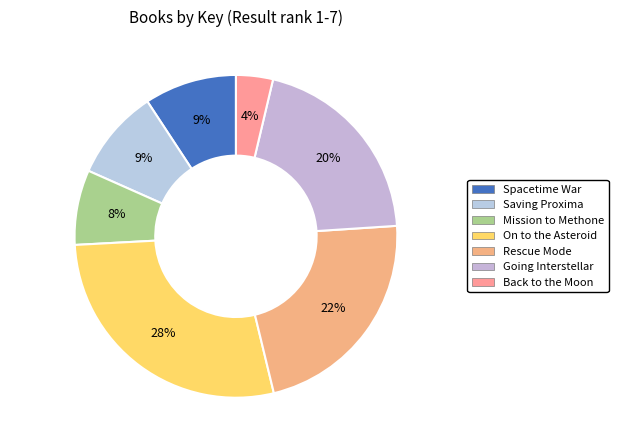

What is the smallest slice in the pie chart?

Back to the Moon